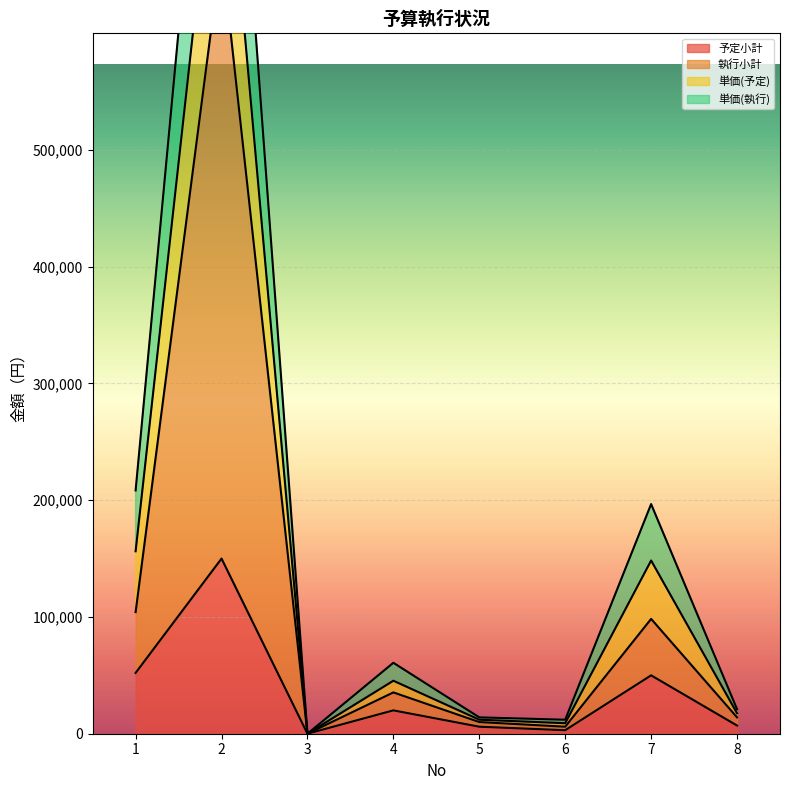

True or false: 執行小計 has more than 0 points higher than both neighbors.

True